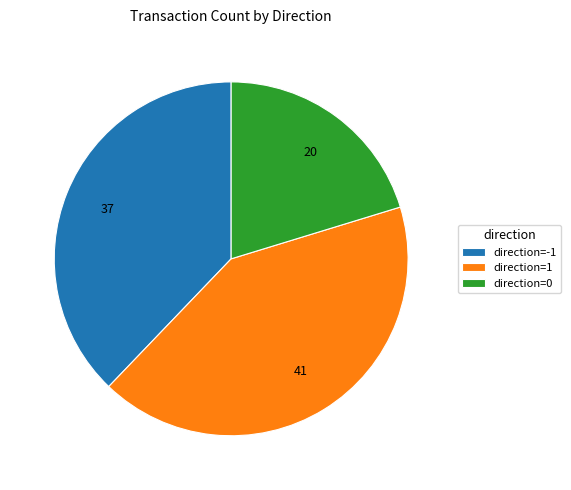

Which category has the biggest portion of the pie?

direction=1